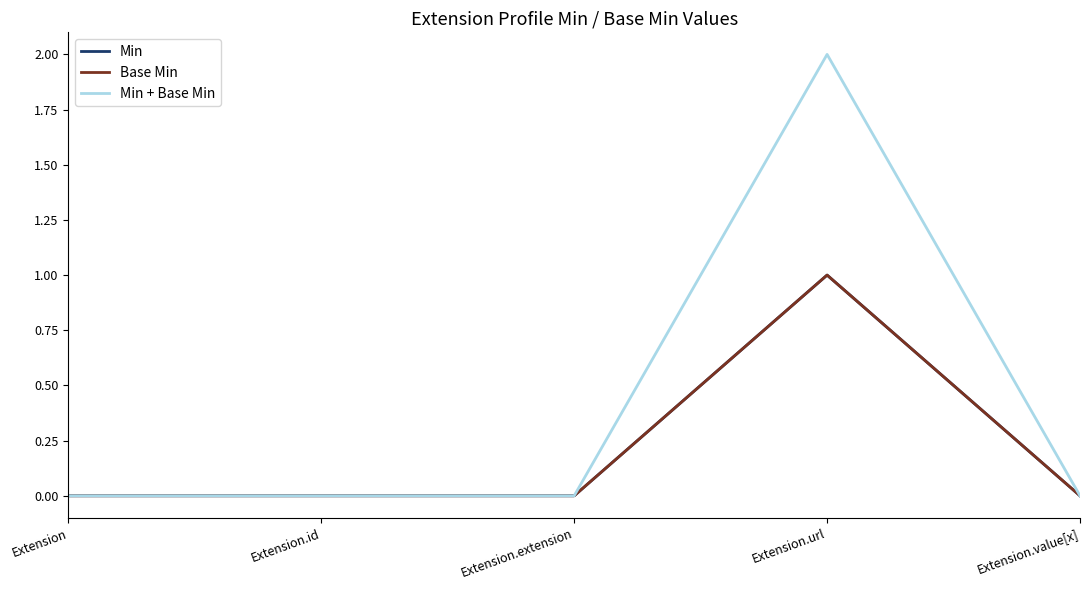

True or false: Min and Base Min cross at least once.

False